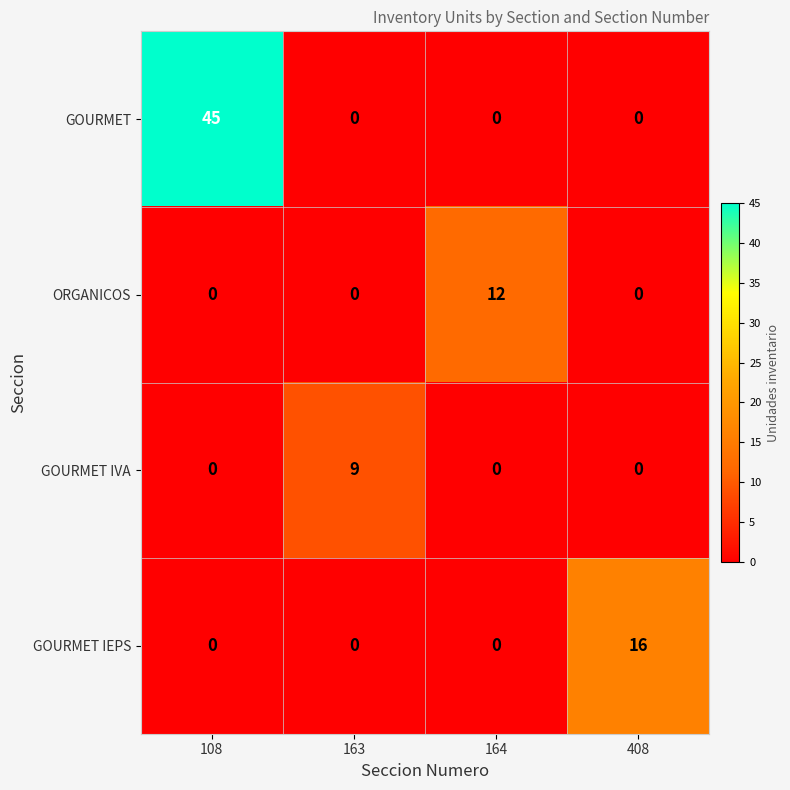

How many values in GOURMET IEPS are above zero?

1